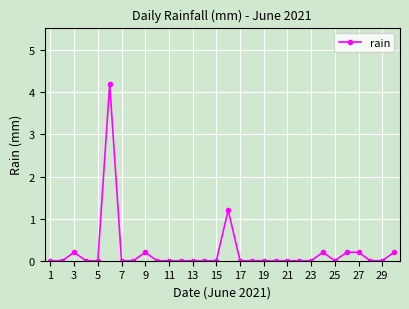

What is the greatest value displayed?

4.2